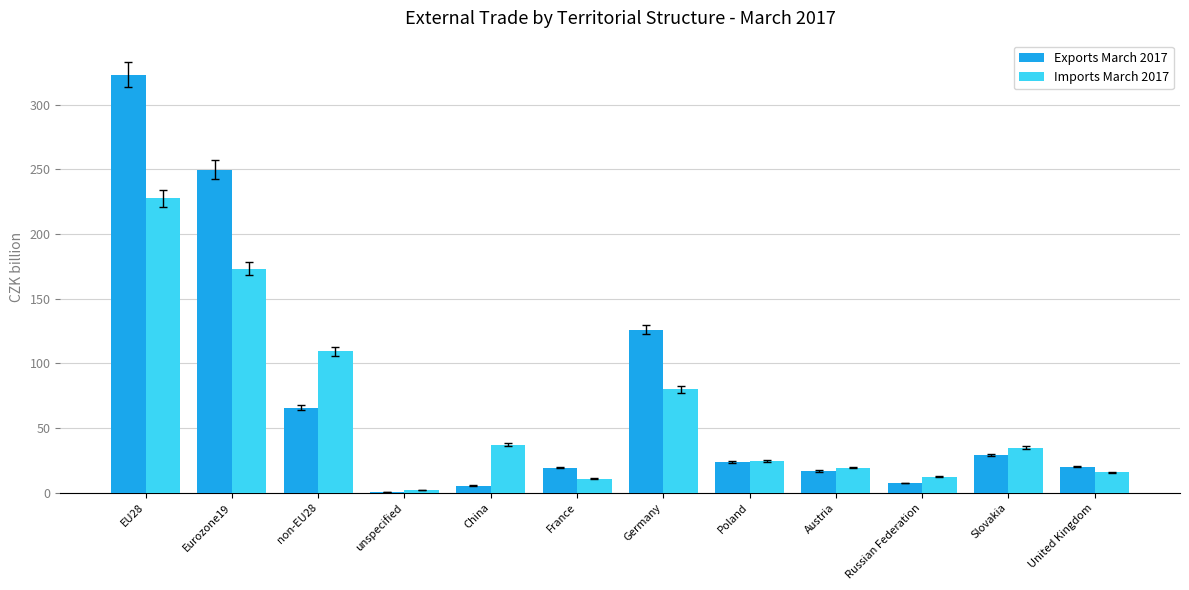

What is the sum of the Imports March 2017 values at Poland and Austria?

44.1